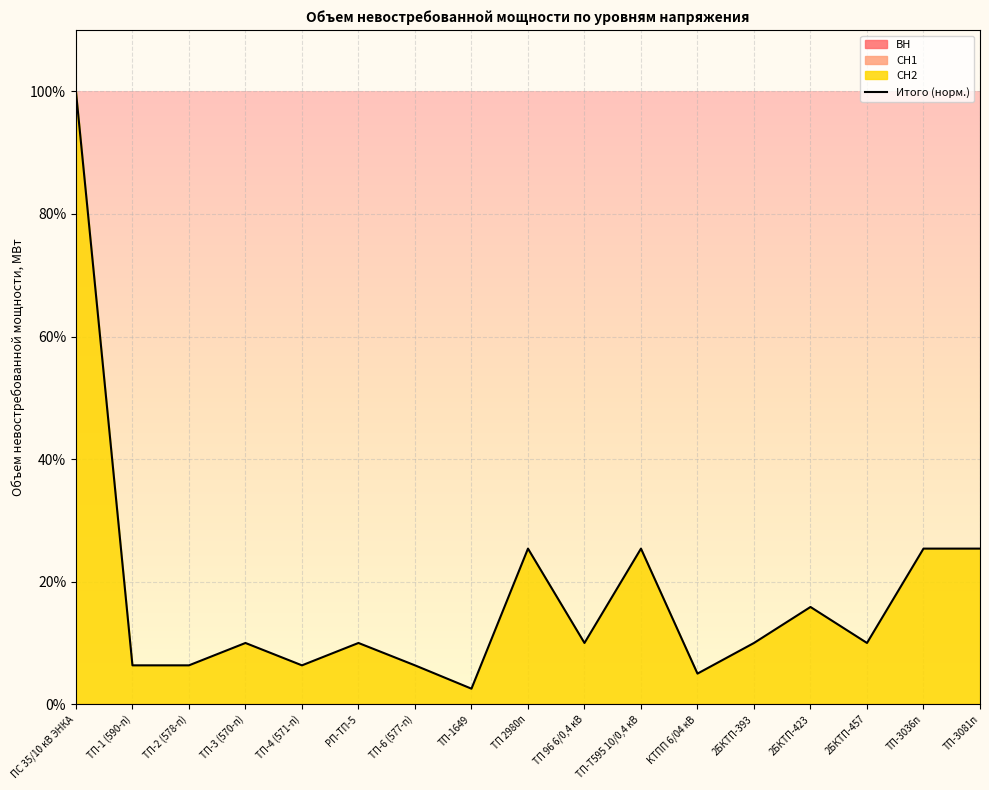

List the labels in order of value, largest first.

ПС 35/10 кВ ЭНКА, ТП 2980п, ТП-Т595 10/0,4 кВ, ТП-3036п, ТП-3081п, 2БКТП-423, ТП-3 (570-п), РП-ТП-5, ТП 96 6/0,4 кВ, 2БКТП-393, 2БКТП-457, ТП-1 (590-п), ТП-2 (578-п), ТП-4 (571-п), ТП-6 (577-п), КТПП 6/04 кВ, ТП-1649